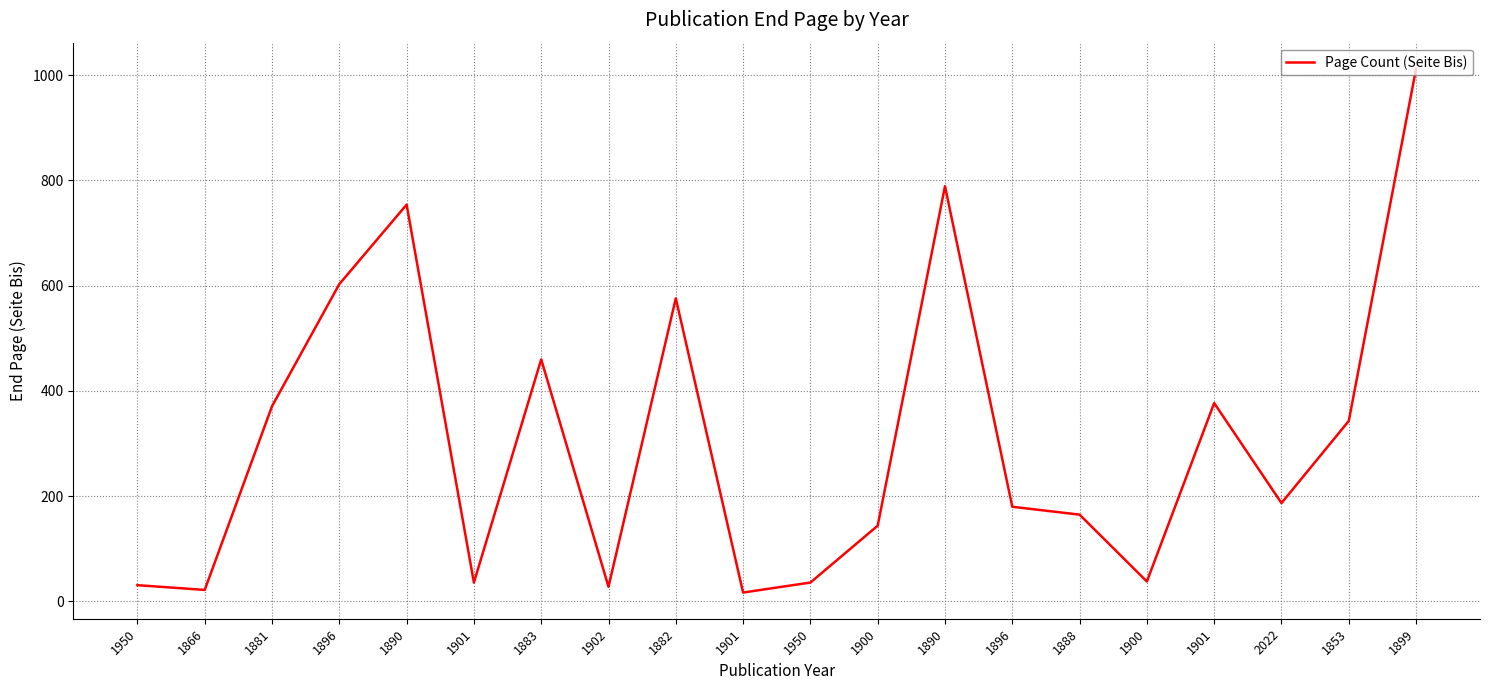

How many lines are shown in the chart?

1